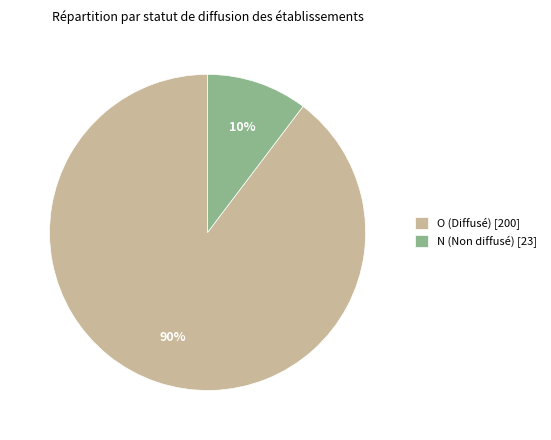

To the nearest percent, what percentage of the pie is N?

10%